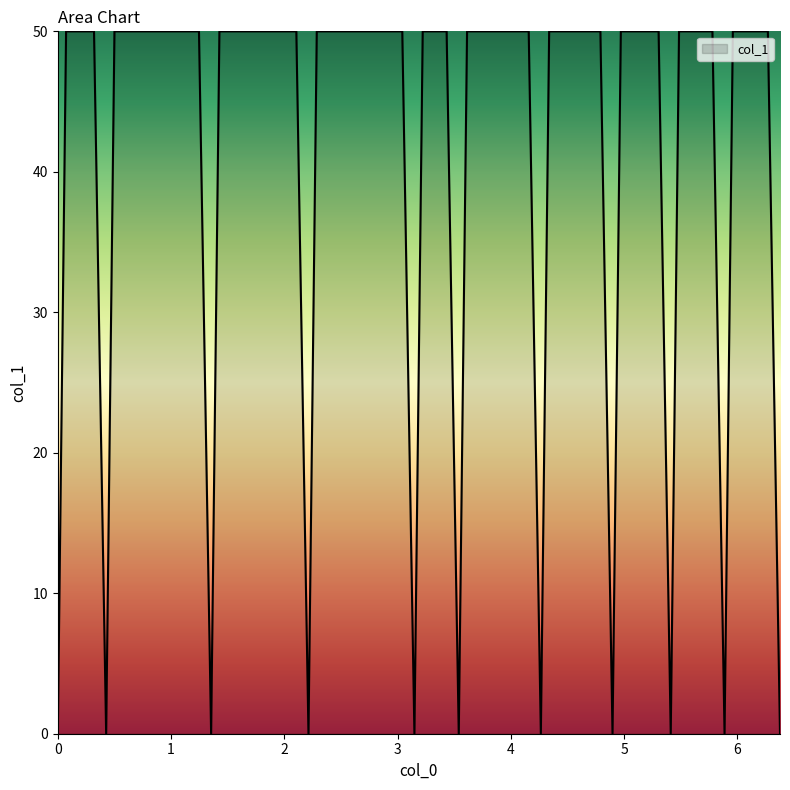

What is the difference between the maximum and second lowest values?

50